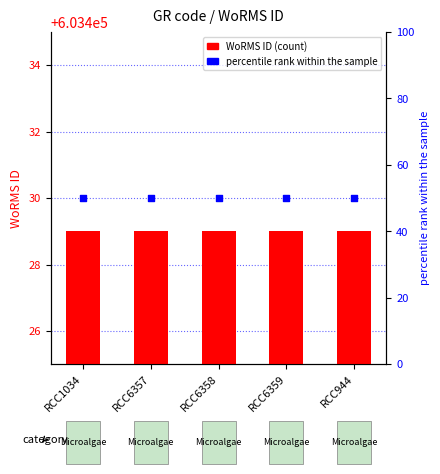

Which series contains the highest Y value?

WoRMS ID